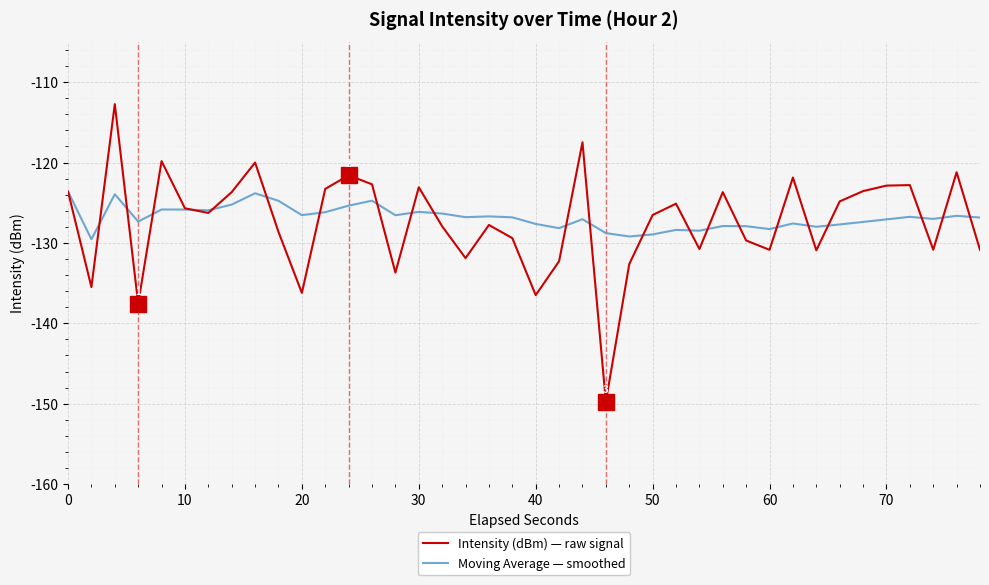

What is the minimum value shown in the chart?

-149.8